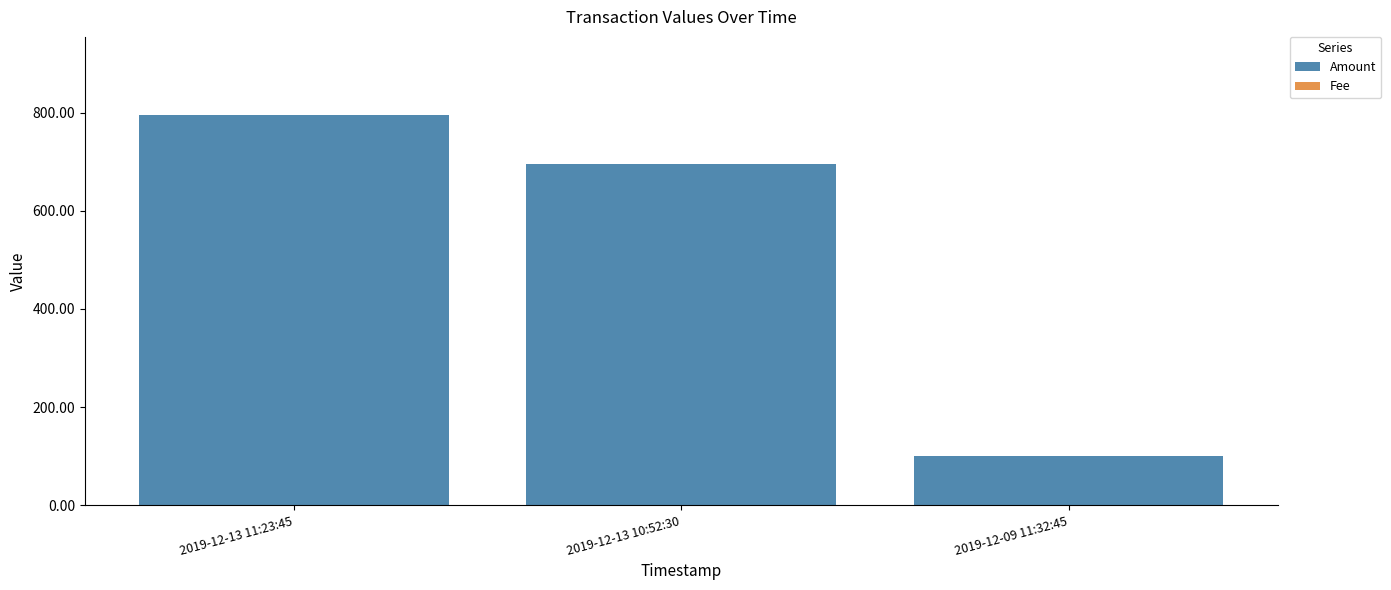

Which category has the highest value in the Amount series?

2019-12-13 11:23:45